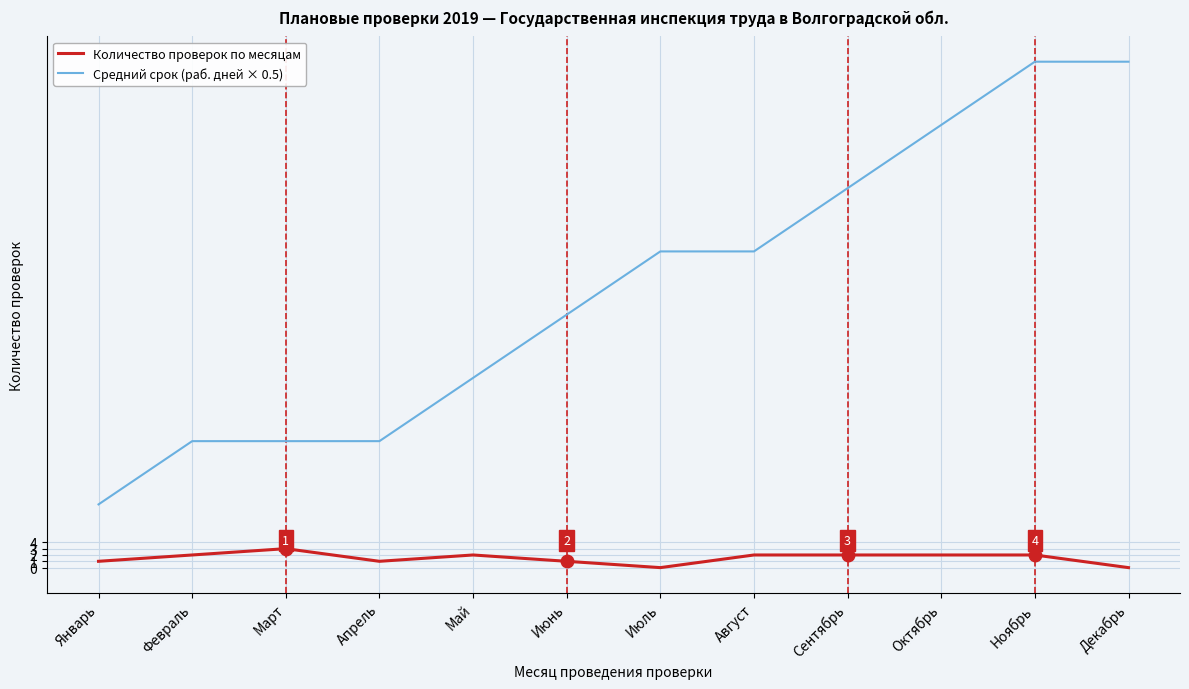

Rank the series at Ноябрь from highest to lowest value.

Средний срок (раб. дней × 0.5), Количество проверок по месяцам